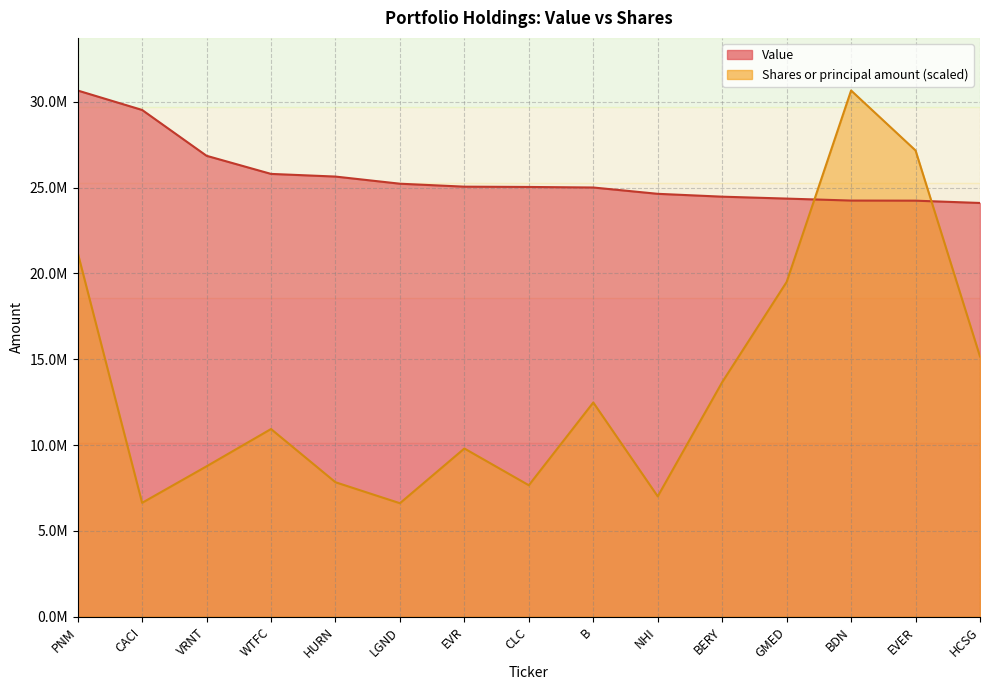

At which label does Value reach its minimum?

HCSG